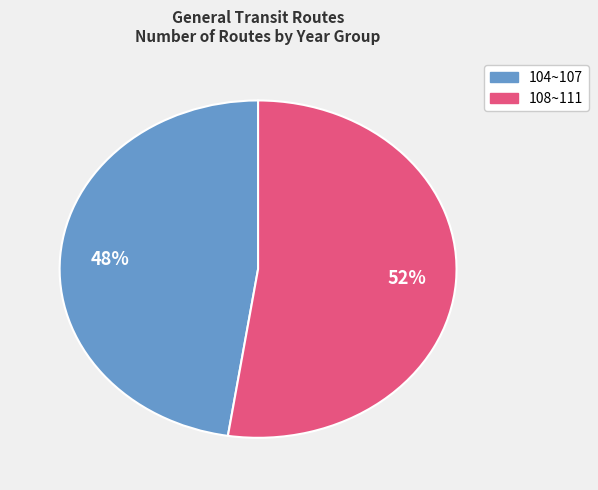

Does any single category account for the majority?

Yes